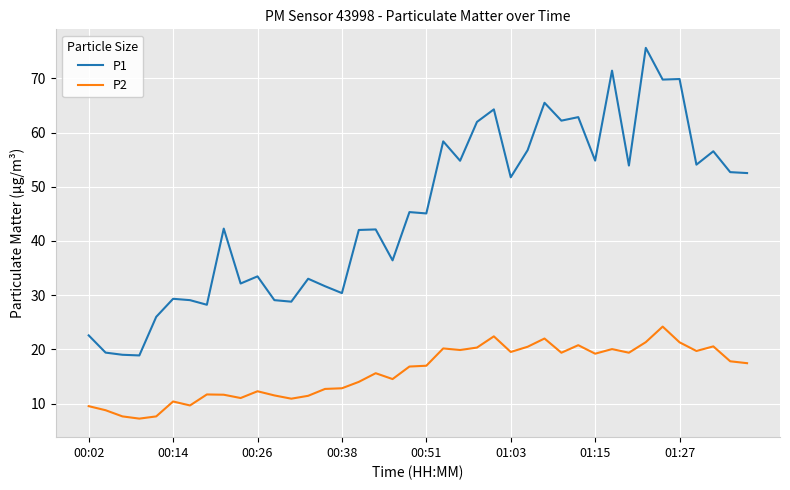

Which series has the largest total across all categories?

P1